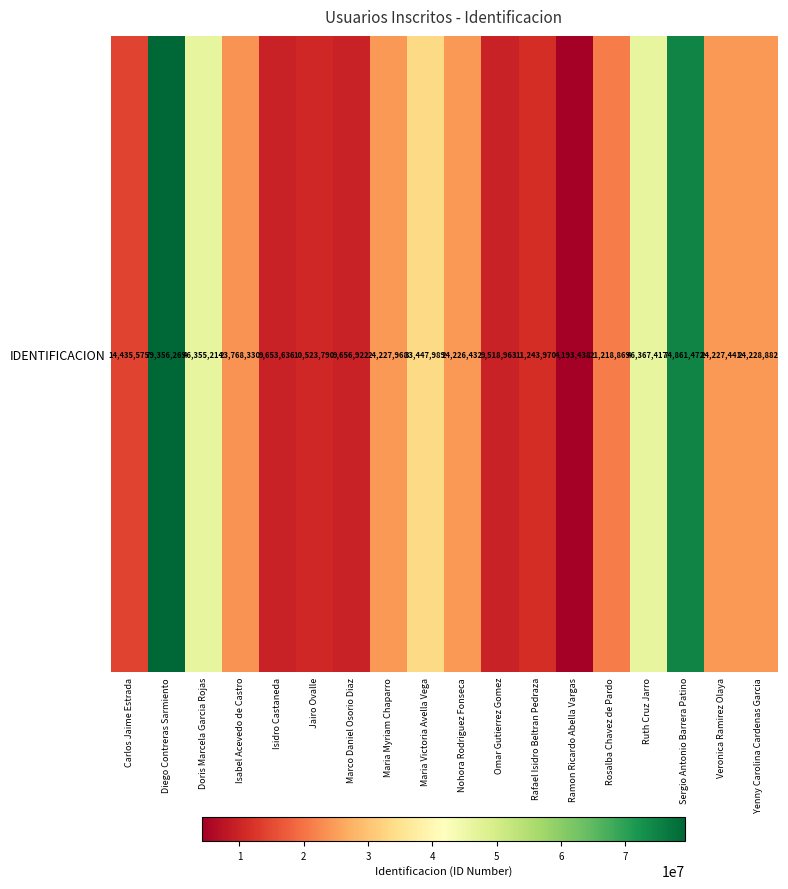

List the labels in order of value, largest first.

Diego Contreras Sarmiento, Sergio Antonio Barrera Patino, Ruth Cruz Jarro, Doris Marcela Garcia Rojas, Maria Victoria Avella Vega, Yenny Carolina Cardenas Garcia, Maria Myriam Chaparro, Veronica Ramirez Olaya, Nohora Rodriguez Fonseca, Isabel Acevedo de Castro, Rosalba Chavez de Pardo, Carlos Jaime Estrada, Rafael Isidro Beltran Pedraza, Jairo Ovalle, Marco Daniel Osorio Diaz, Isidro Castaneda, Omar Gutierrez Gomez, Ramon Ricardo Abella Vargas